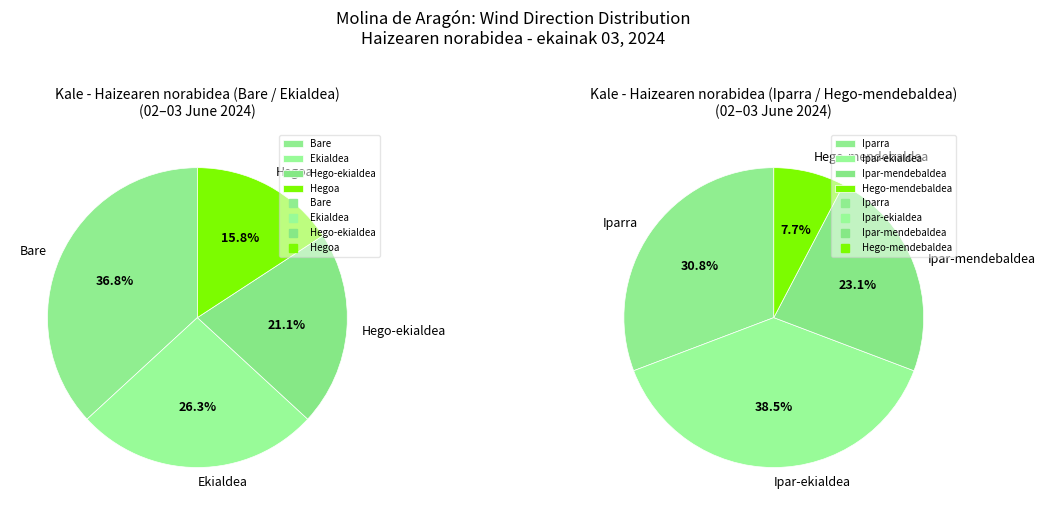

Does any single category account for the majority?

No